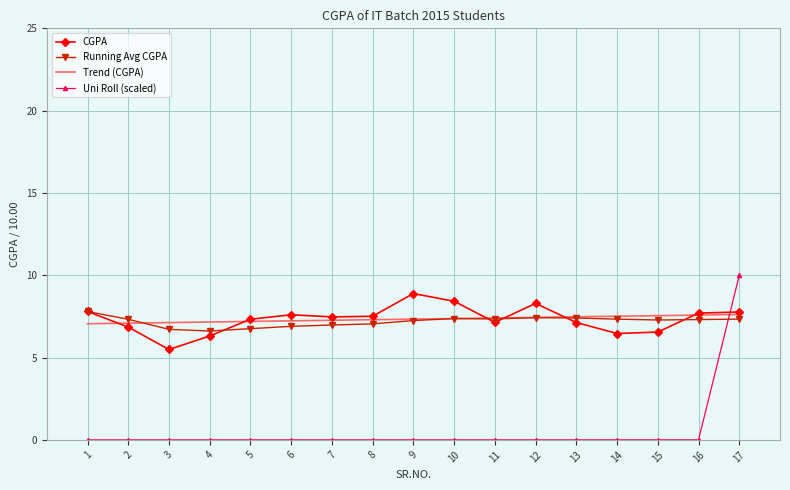

How many times do CGPA and Uni Roll (scaled) cross each other?

1